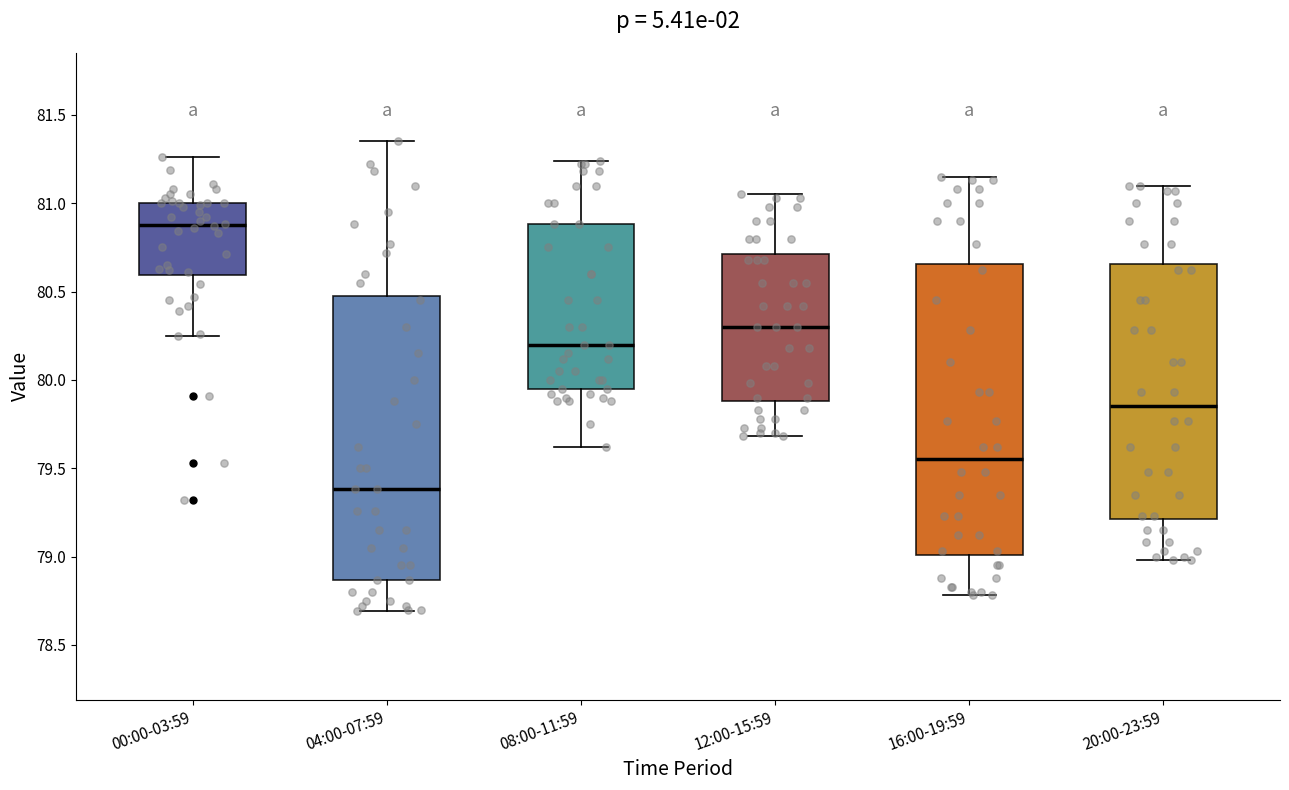

Reading left to right, transcribe this box plot: for each box, give where its median line is, the range the box spans, and where its two whiskers end, as read against the y-axis. The values are not printed on the chart, so give them approximately, as read against the axis.

00:00-03:59: median 80.90, box 80.60 to 81.00, whiskers 80.25 to 81.25
04:00-07:59: median 79.40, box 78.85 to 80.50, whiskers 78.70 to 81.35
08:00-11:59: median 80.20, box 79.95 to 80.90, whiskers 79.60 to 81.25
12:00-15:59: median 80.30, box 79.90 to 80.70, whiskers 79.70 to 81.05
16:00-19:59: median 79.55, box 79.00 to 80.65, whiskers 78.80 to 81.15
20:00-23:59: median 79.85, box 79.20 to 80.65, whiskers 79.00 to 81.10